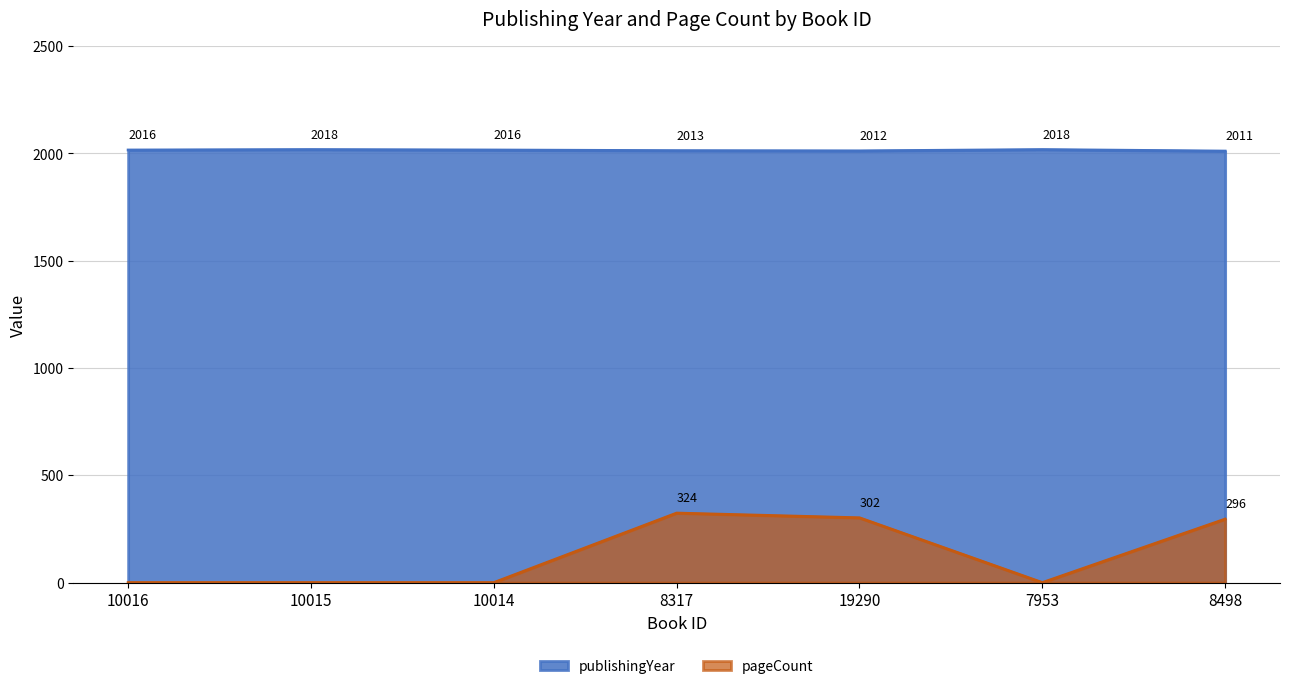

Which series has the largest range (max minus min)?

pageCount